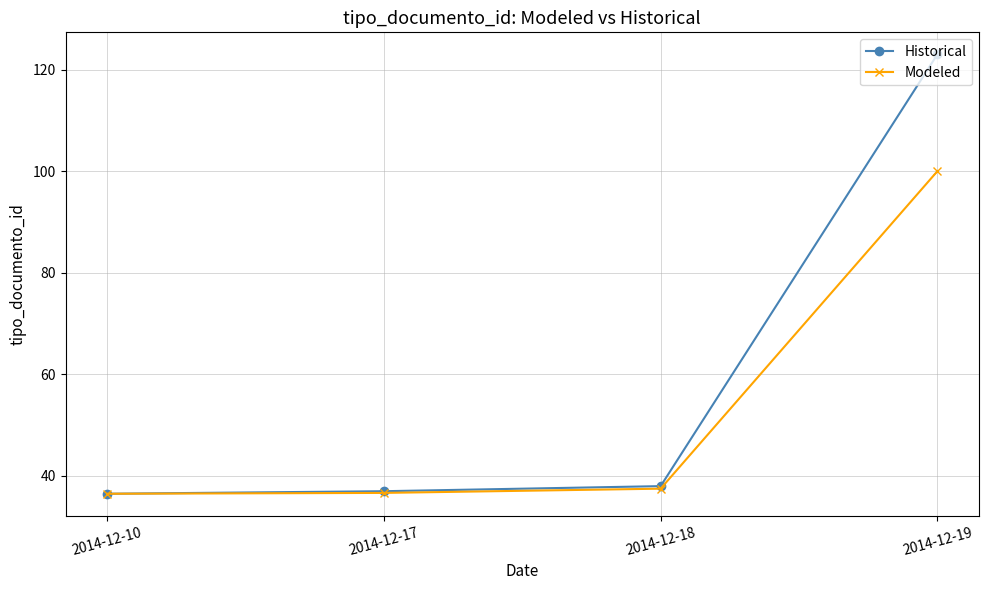

List the series in order of their overall mean, highest first.

Historical, Modeled